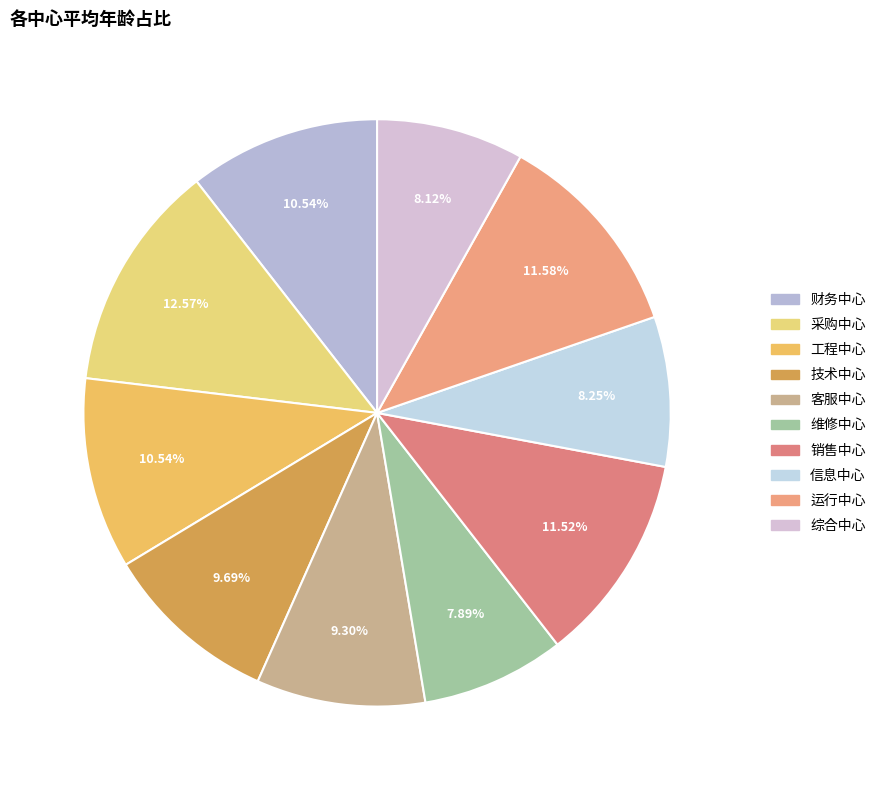

What percentage is NOT represented by 技术中心?

90.3%